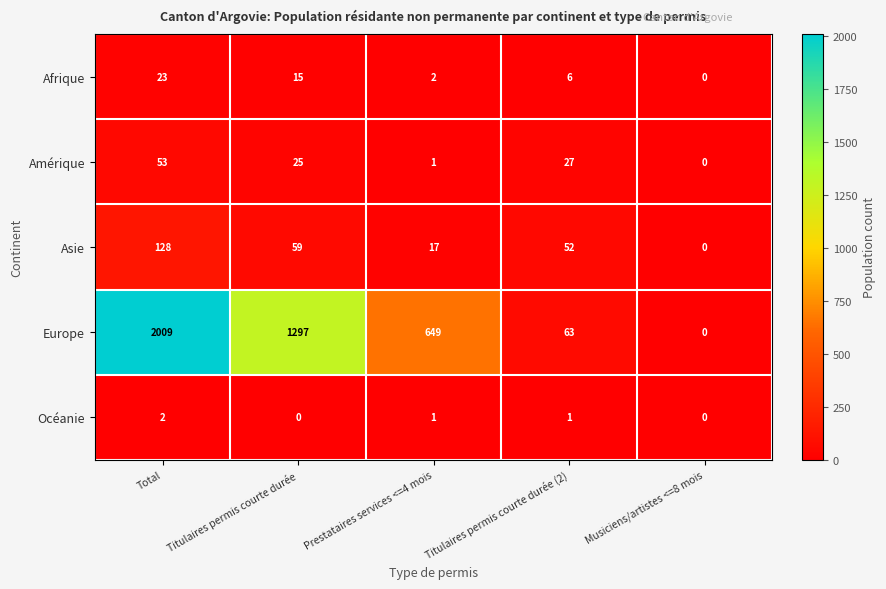

At how many categories does at least one series exceed 449?

3